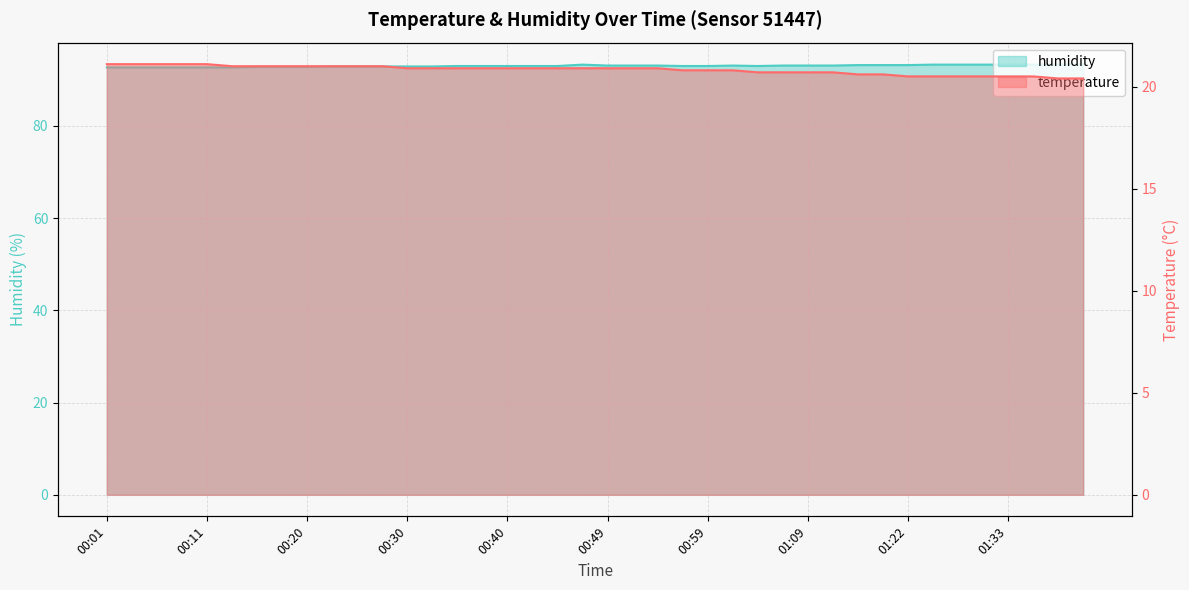

Which series has the largest total across all categories?

humidity